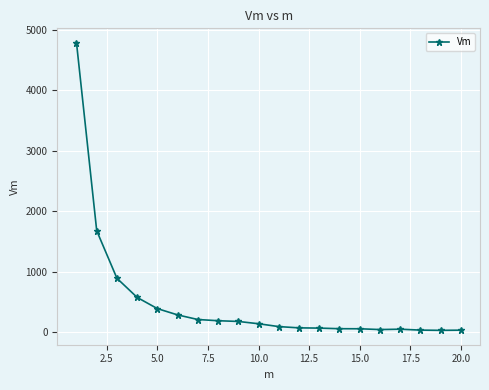

What is the greatest value displayed?

4788